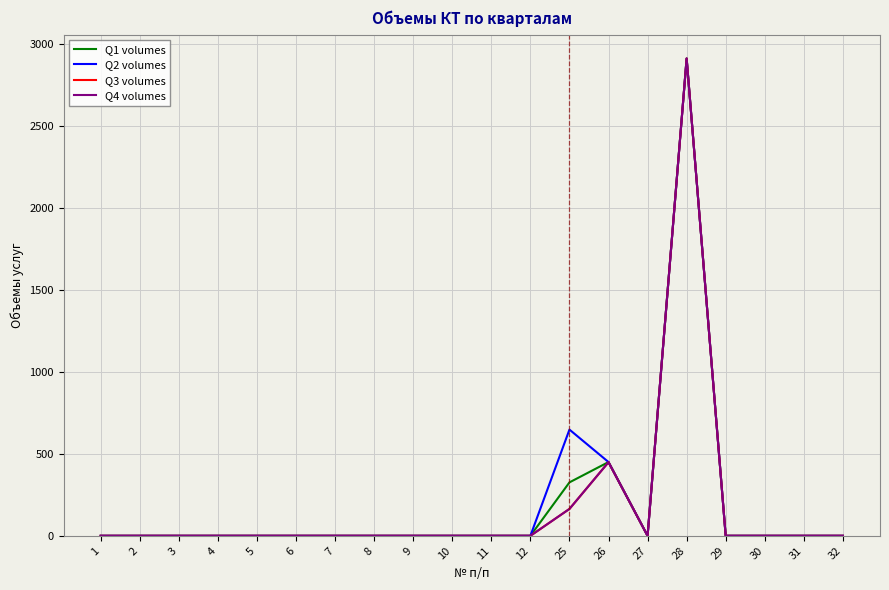

At which category is the sum across all series the highest?

28